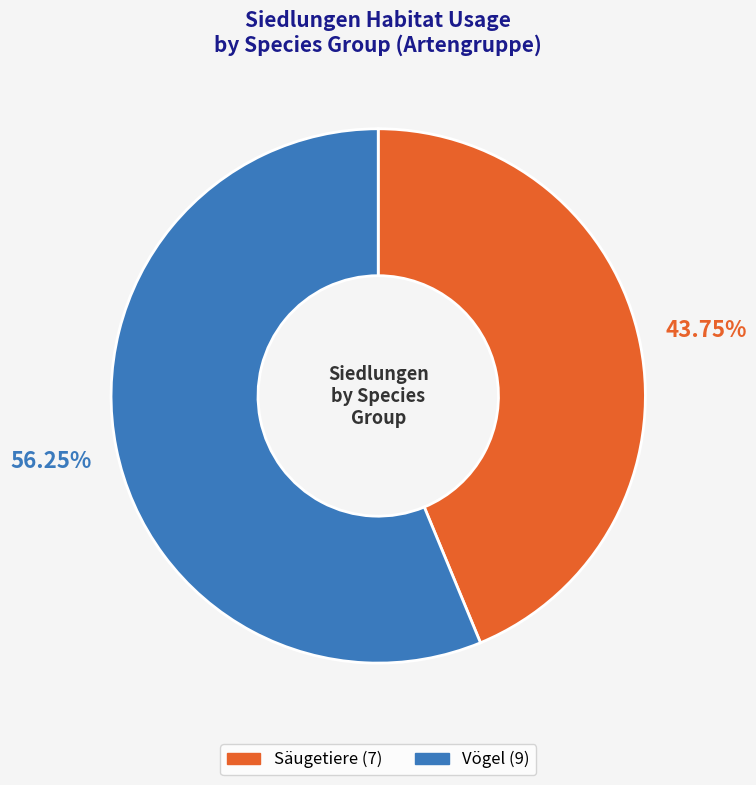

Is there any slice that represents more than half of the pie?

Yes